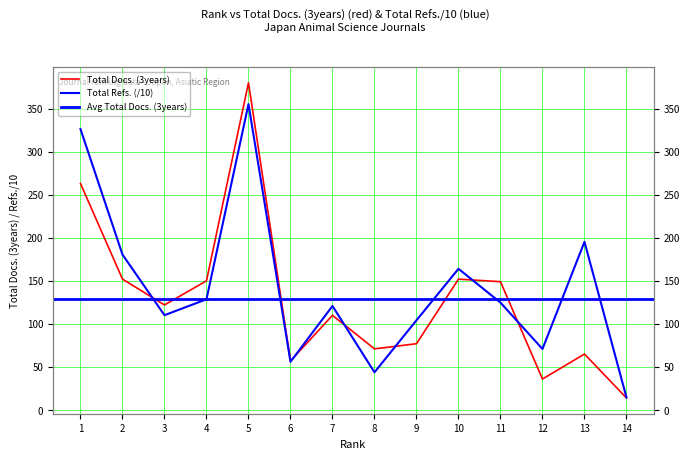

What is the value of the Total Refs. point at the 8th from the left?

43.8